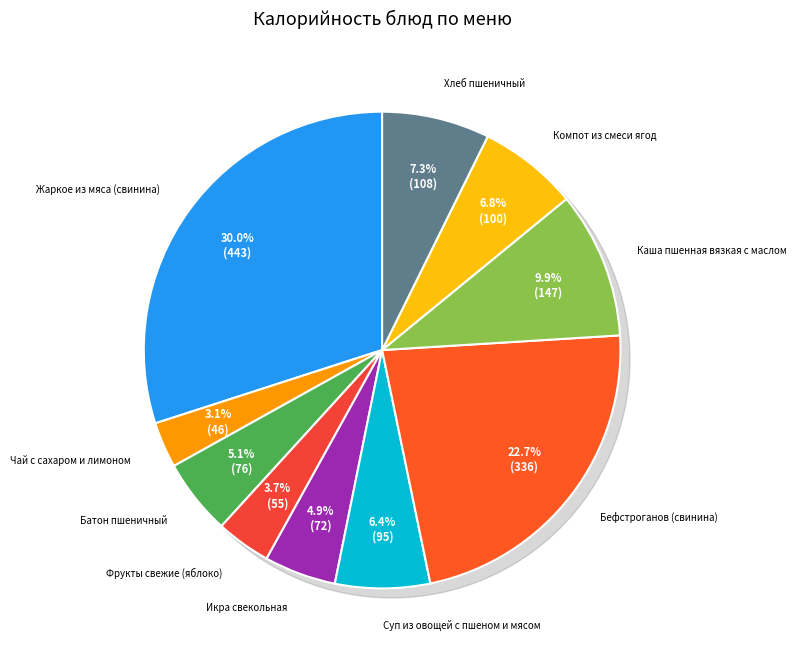

To the nearest percent, what portion does Икра свекольная represent?

5%